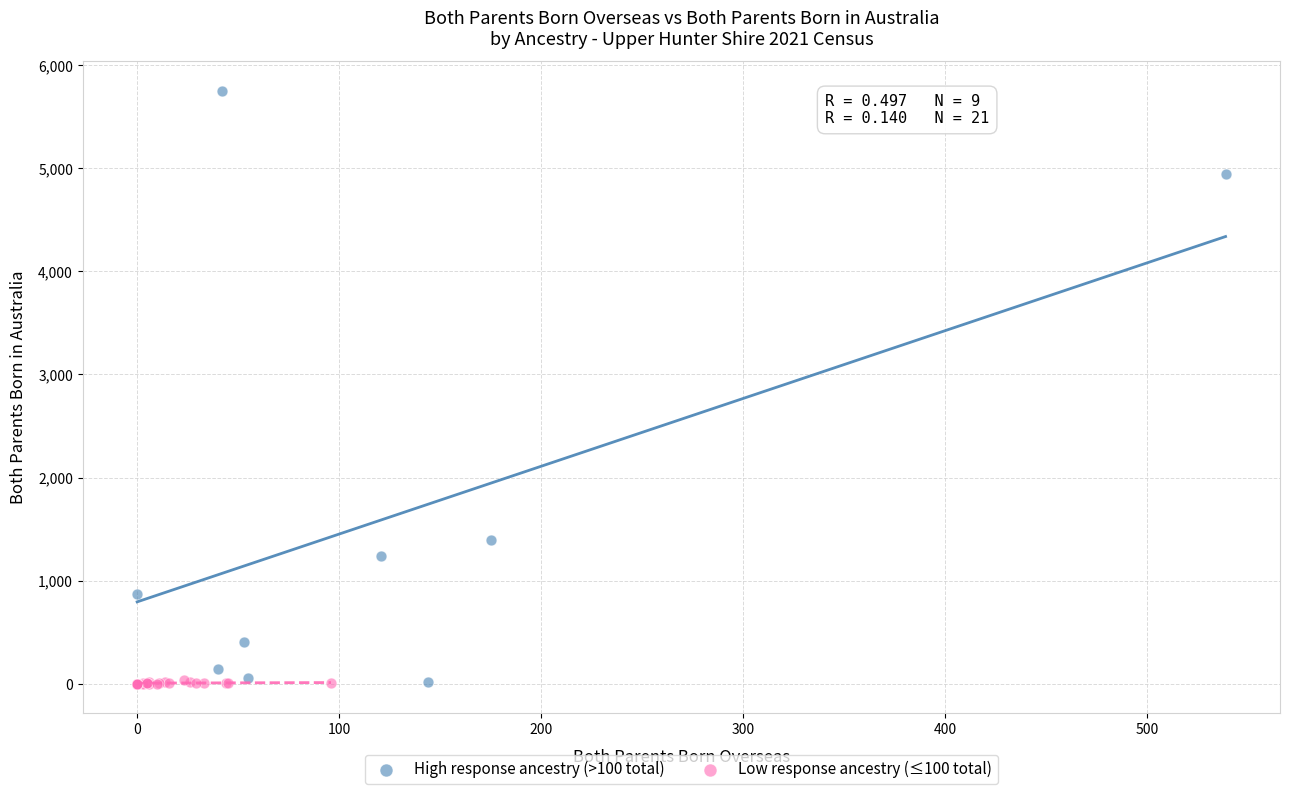

Which series has the largest Y range (max minus min)?

High response ancestry (>100 total)